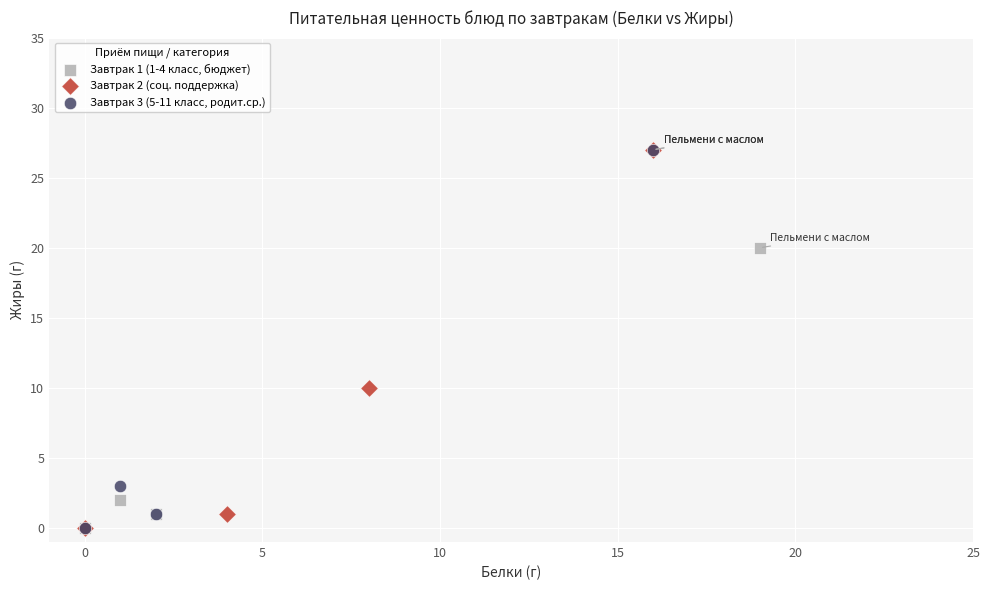

What are all the series names shown in the legend?

Завтрак 1 (1-4 класс, бюджет), Завтрак 2 (соц. поддержка), Завтрак 3 (5-11 класс, родит.ср.)